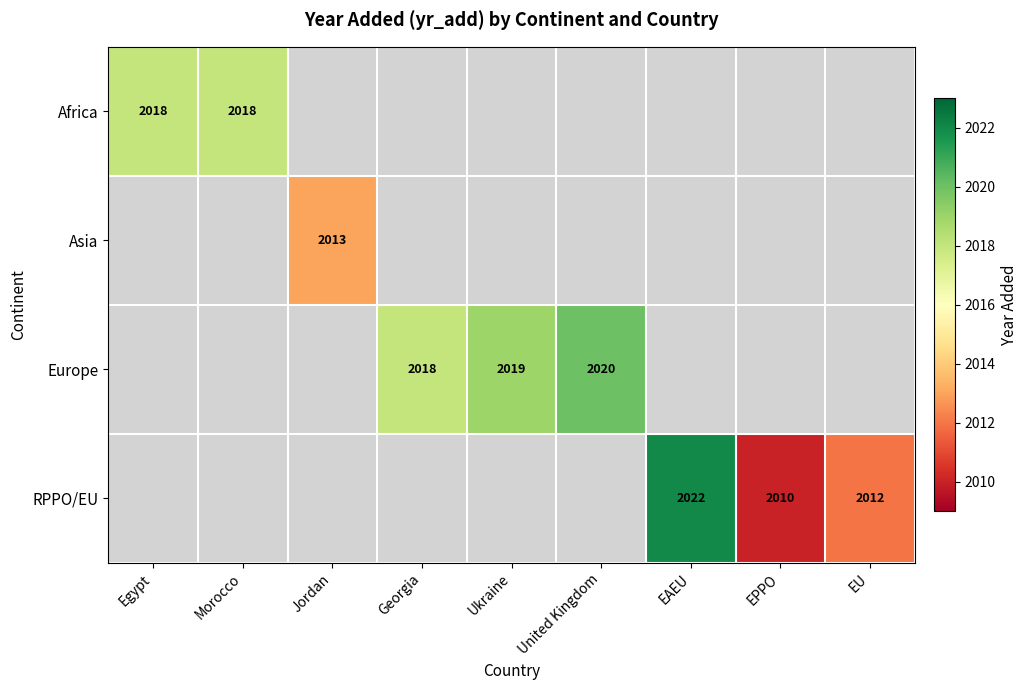

At how many categories does at least one series exceed 2014?

6